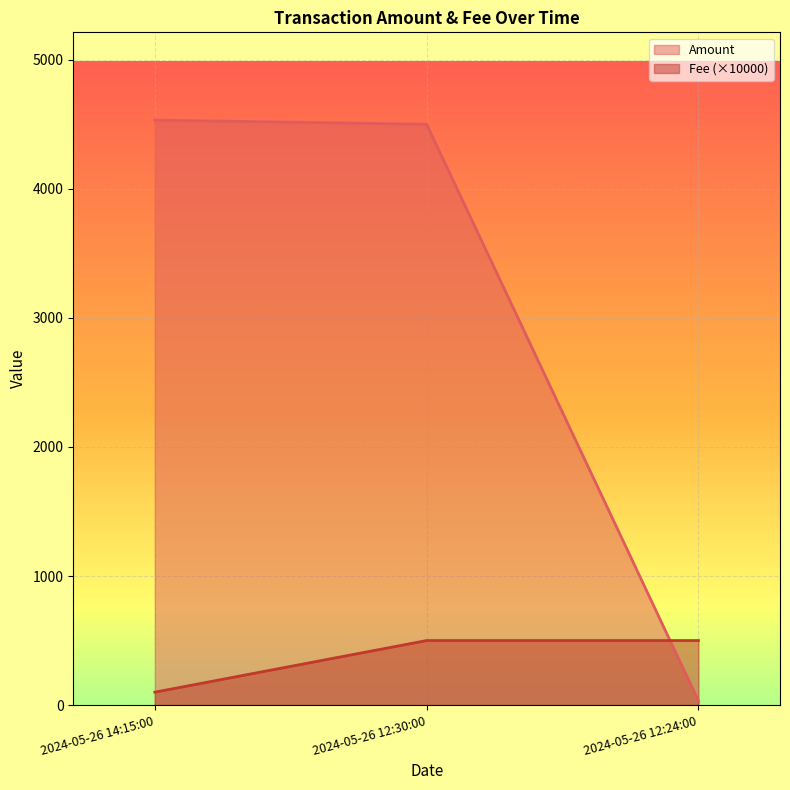

List the series in order of their overall mean, highest first.

Amount, Fee (×10000)